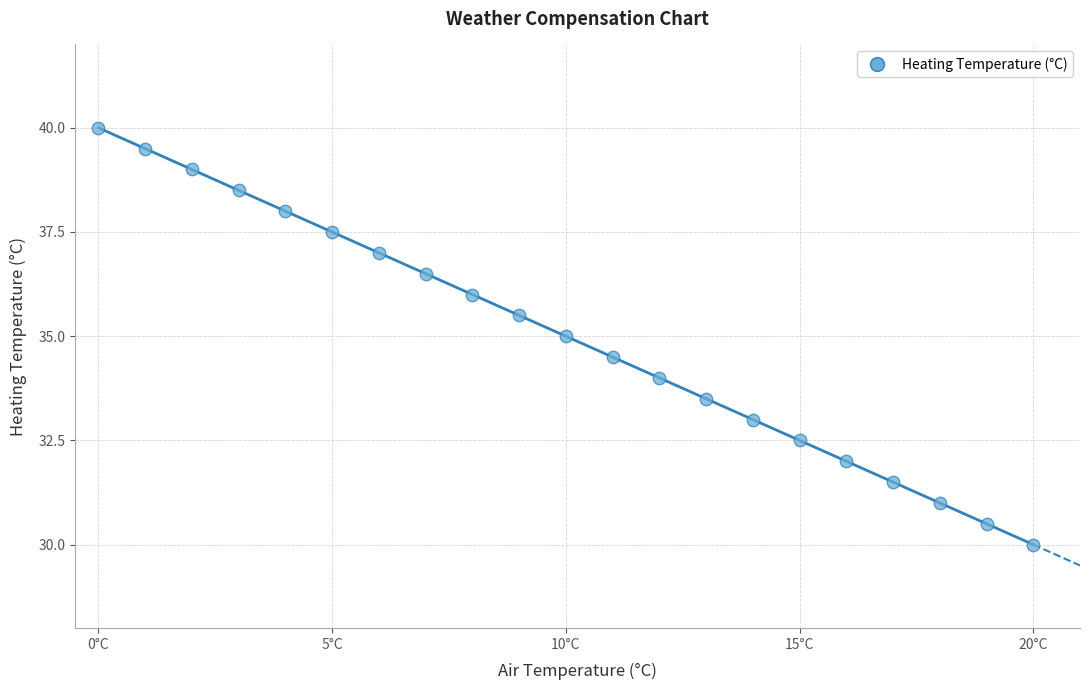

What is the range of Y values (max minus min)?

10.0